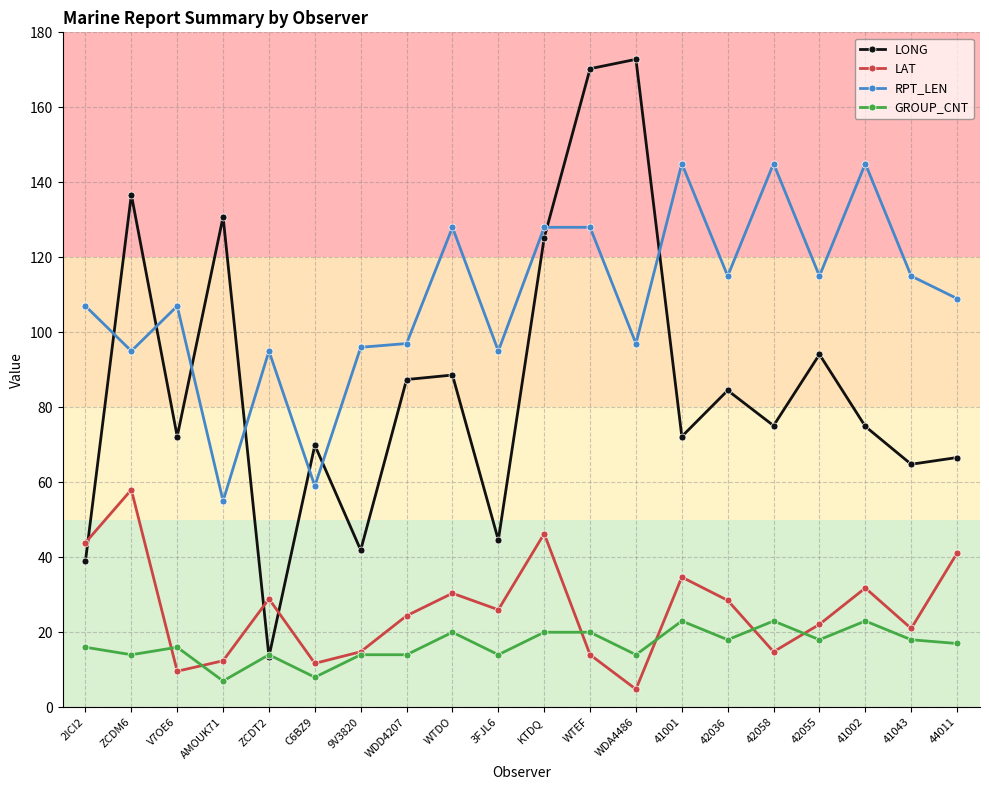

True or false: LAT and RPT_LEN cross at least once.

False